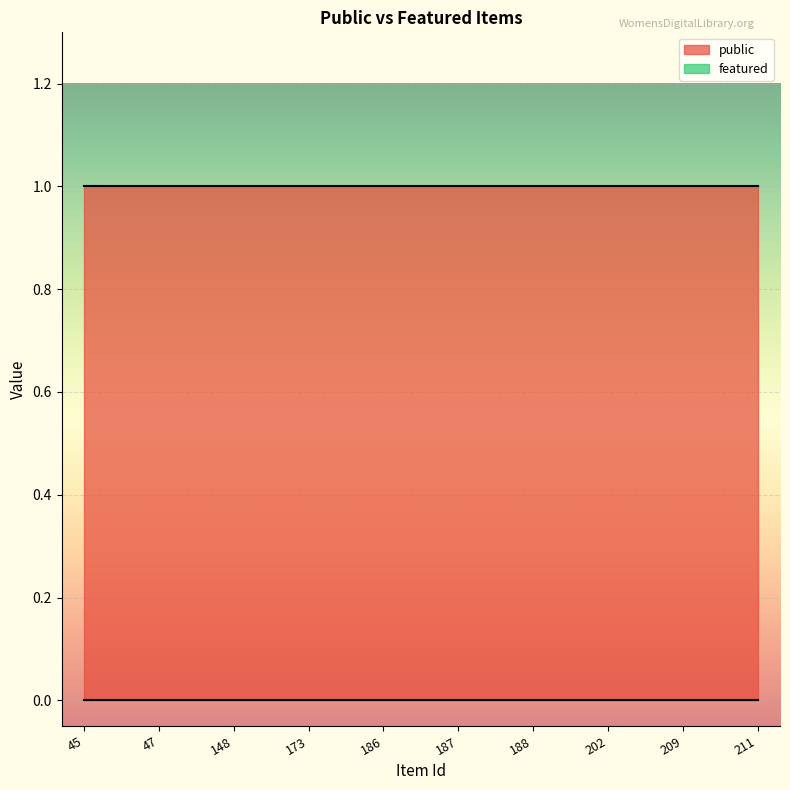

At which category is the sum across all series the highest?

45